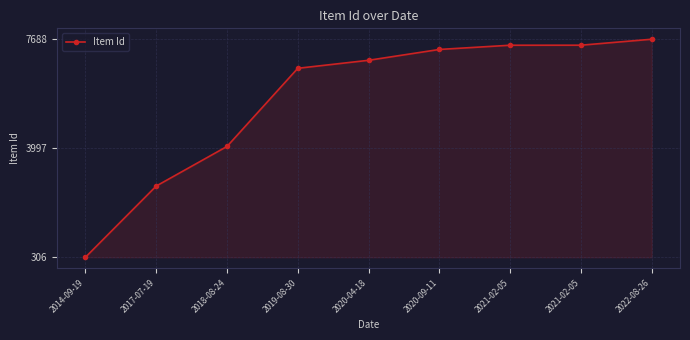

How many distinct data groups are displayed?

1